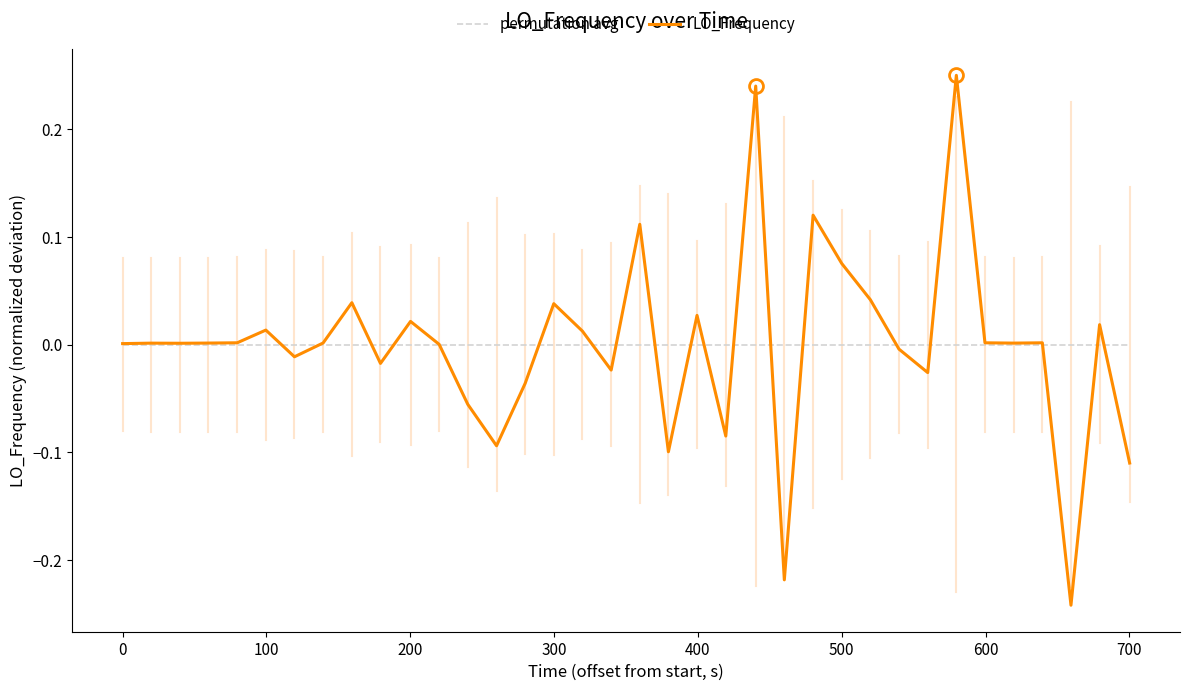

Which series ends up on top after the final intersection of LO_Frequency and permutation avg?

permutation avg